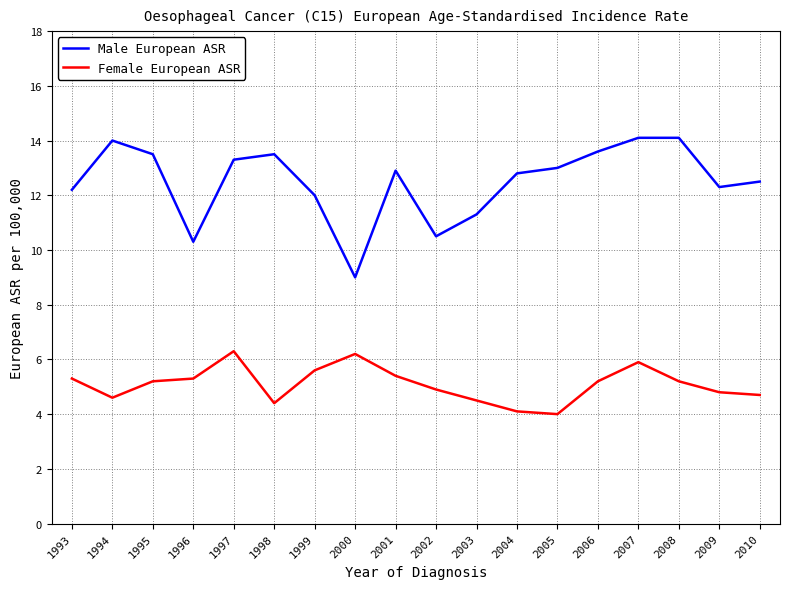

Reading left to right, extract all data points from this chart.

Male European ASR: 1993=12.2	1994=14.0	1995=13.5	1996=10.3	1997=13.3	1998=13.5	1999=12.0	2000=9.0	2001=12.9	2002=10.5	2003=11.3	2004=12.8	2005=13.0	2006=13.6	2007=14.1	2008=14.1	2009=12.3	2010=12.5
Female European ASR: 1993=5.3	1994=4.6	1995=5.2	1996=5.3	1997=6.3	1998=4.4	1999=5.6	2000=6.2	2001=5.4	2002=4.9	2003=4.5	2004=4.1	2005=4.0	2006=5.2	2007=5.9	2008=5.2	2009=4.8	2010=4.7